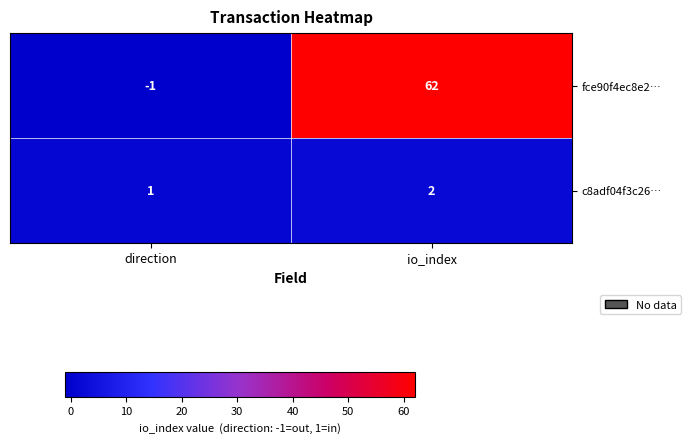

Where is c8adf04f3c26… nearest to the value 1?

direction